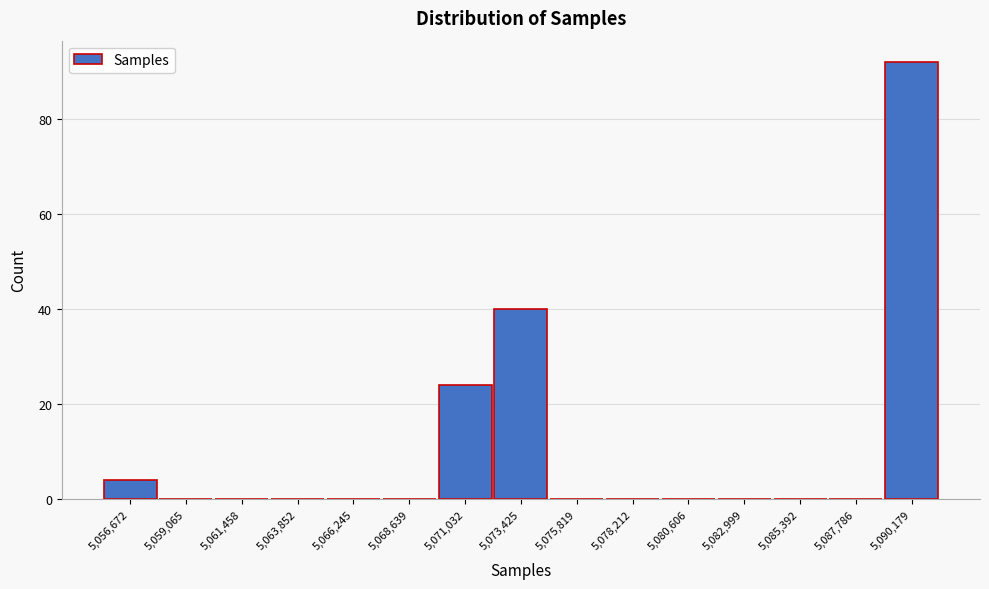

Reading left to right, list all the values displayed in this chart.

5,056,672=4	5,059,065=0	5,061,458=0	5,063,852=0	5,066,245=0	5,068,639=0	5,071,032=24	5,073,425=40	5,075,819=0	5,078,212=0	5,080,606=0	5,082,999=0	5,085,392=0	5,087,786=0	5,090,179=92